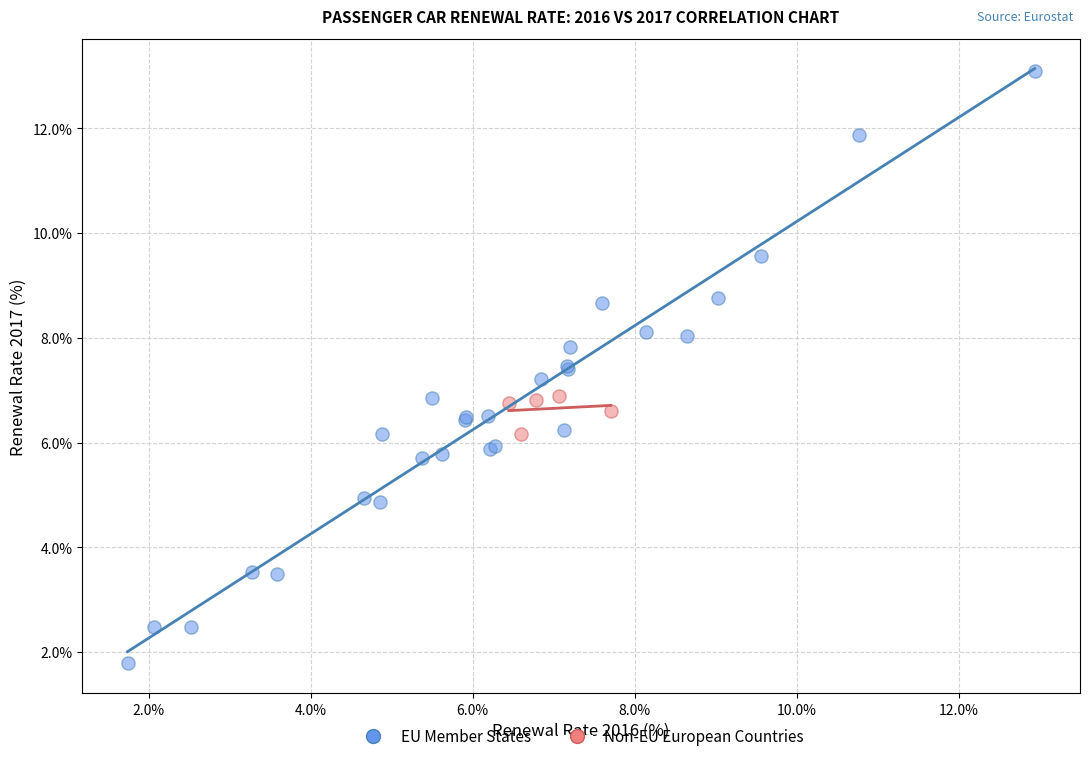

Which series reaches the minimum Y coordinate?

EU Member States